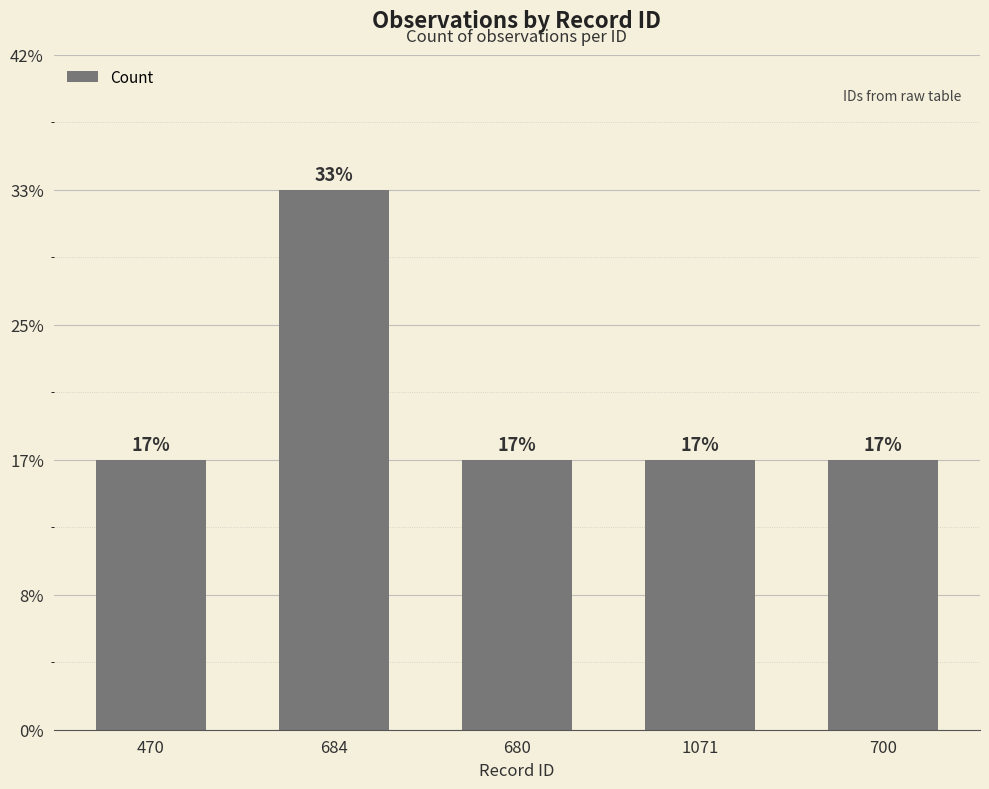

The chart shows a value of 1 at 470. True or false?

True